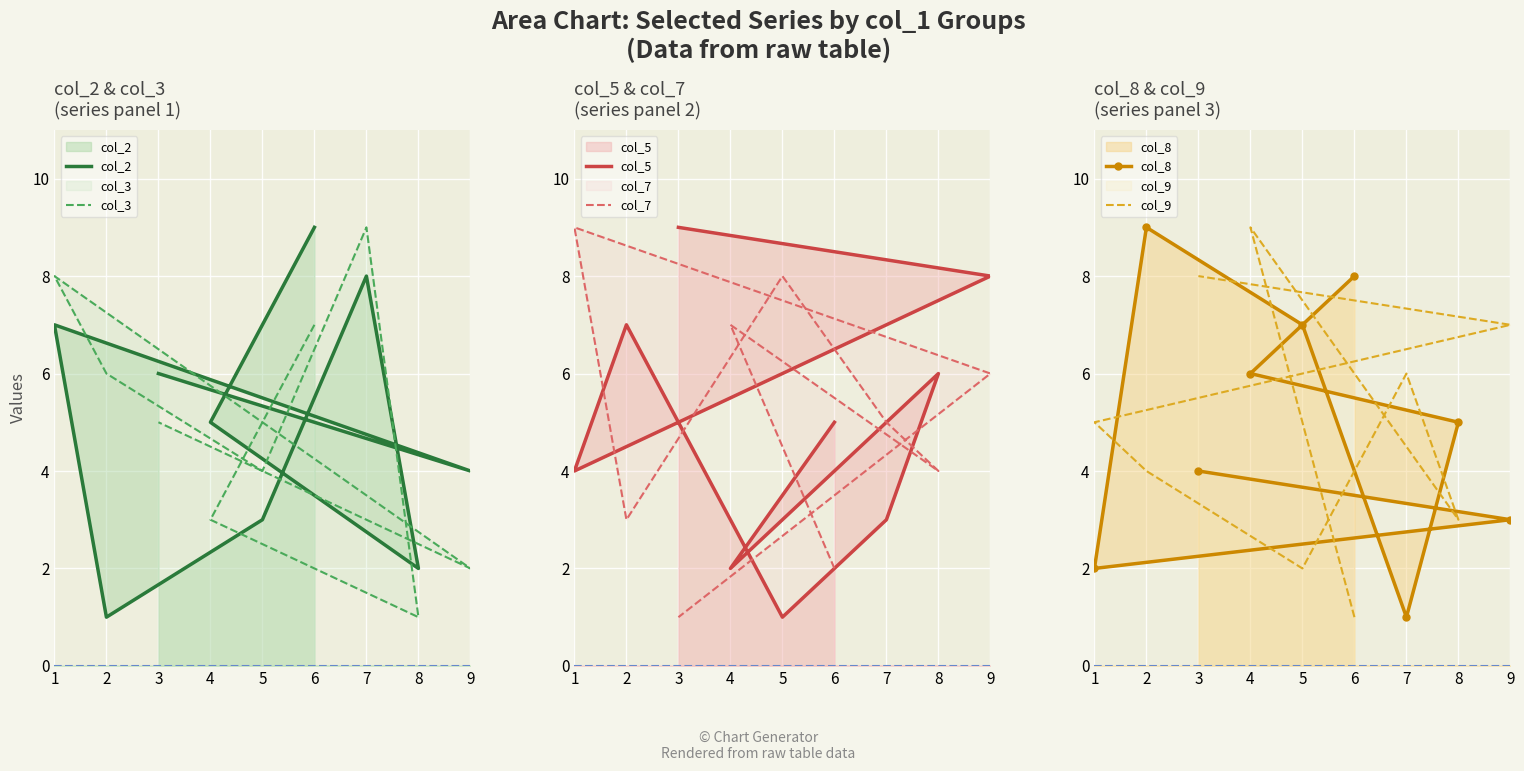

The value of col_3 at 2 is 2. True or false?

False